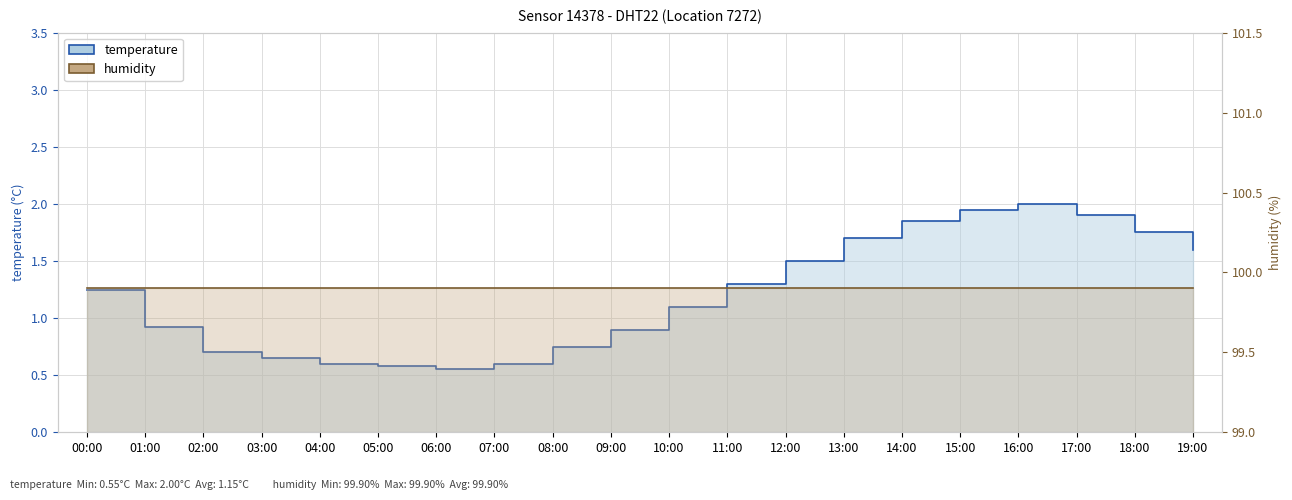

What is the approximate value at 06:00?

0.6